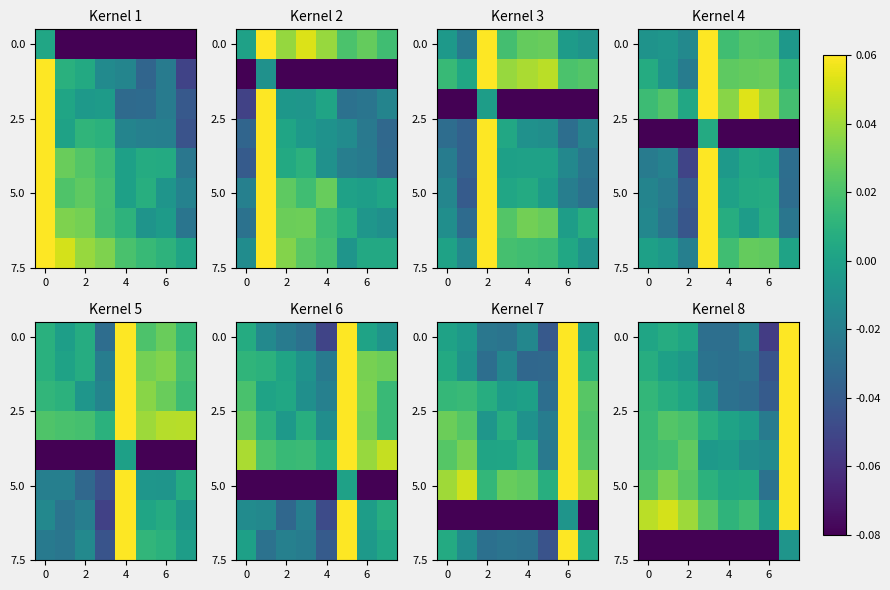

Which label corresponds to the smallest value in the chart?

6